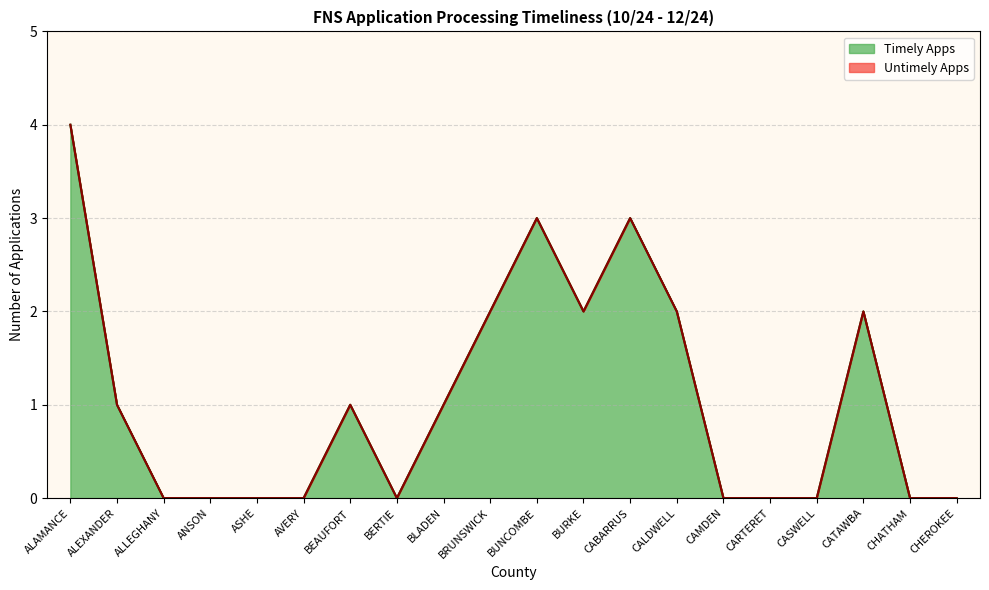

What position from the left is BRUNSWICK?

10